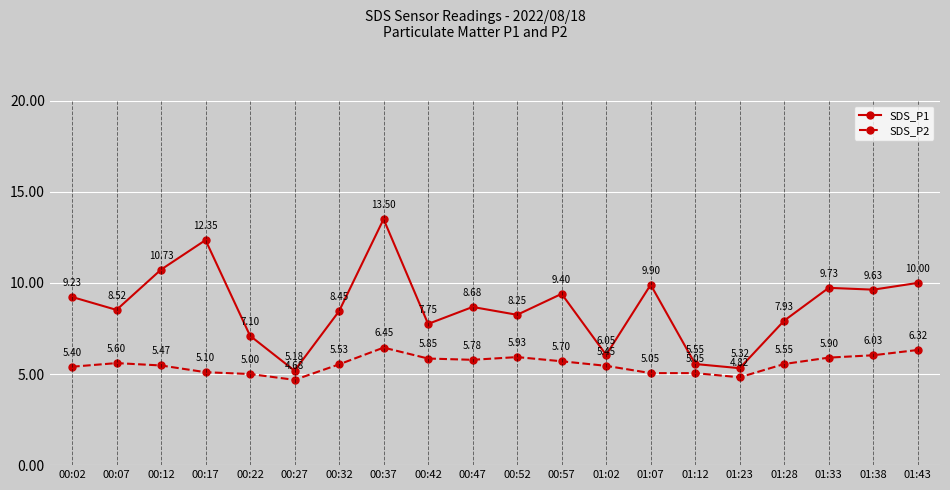

True or false: SDS_P1 and SDS_P2 intersect in this chart.

False